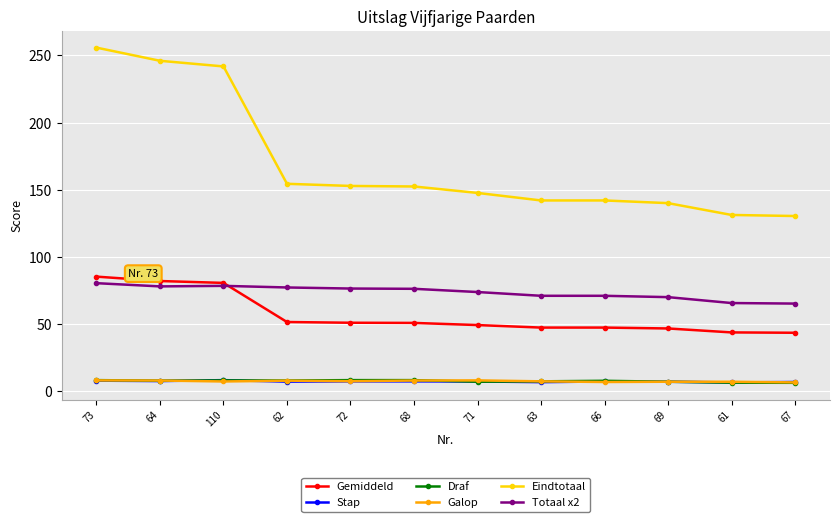

Does the chart display data point markers on the line(s)?

Yes